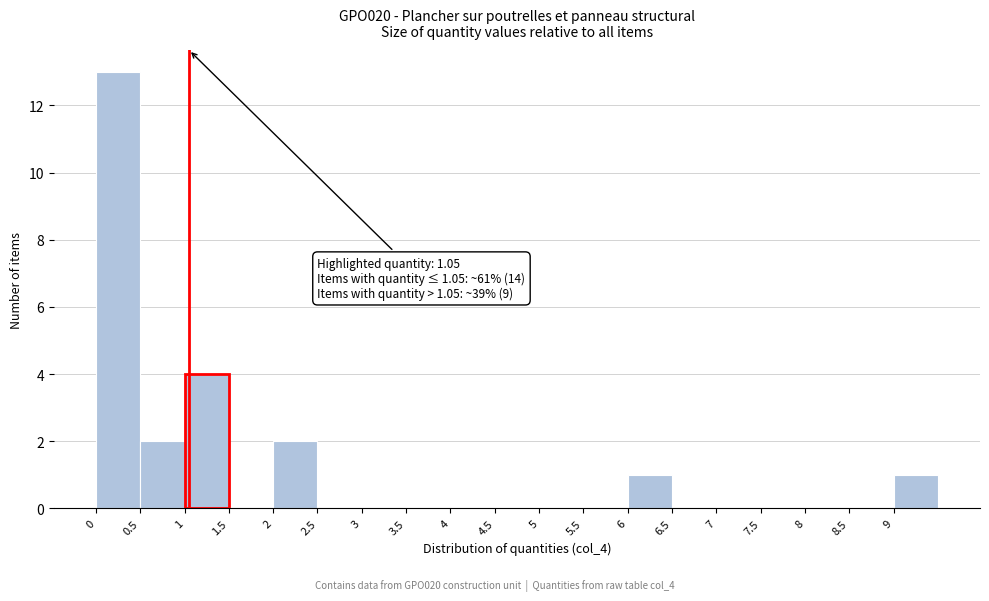

Which range on the x-axis has the tallest bar?

0.0 to 0.5